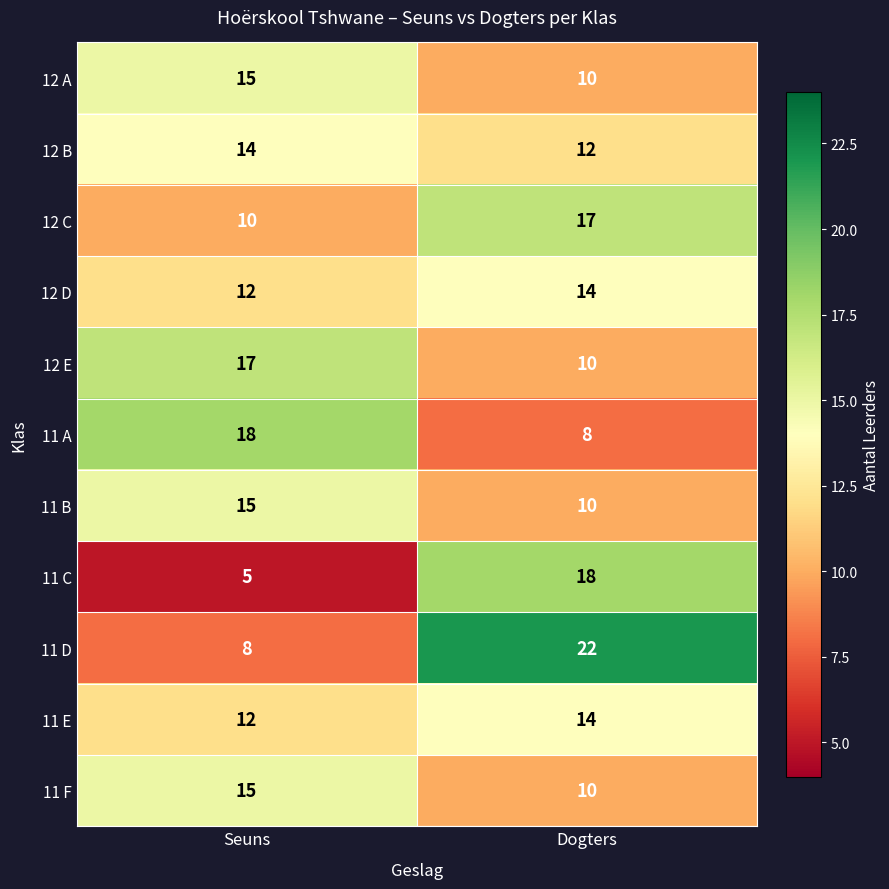

What value does the 11 F series have at Seuns?

15